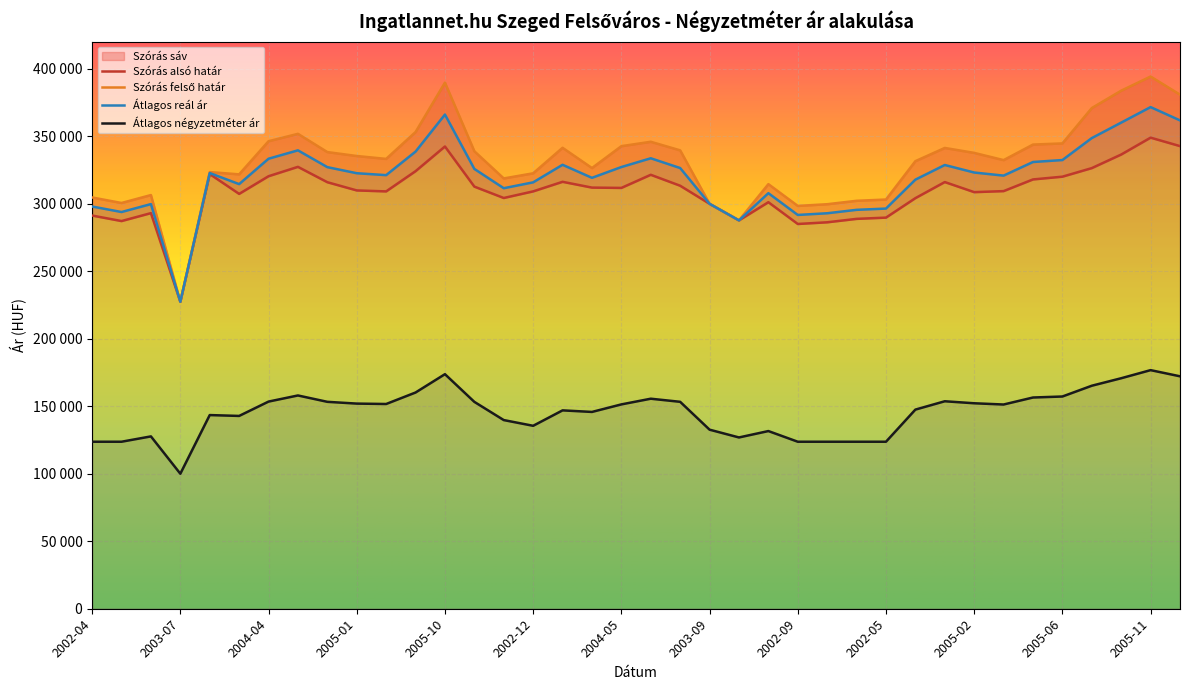

Where is Átlagos reál ár nearest to the value 299416?

2002-10